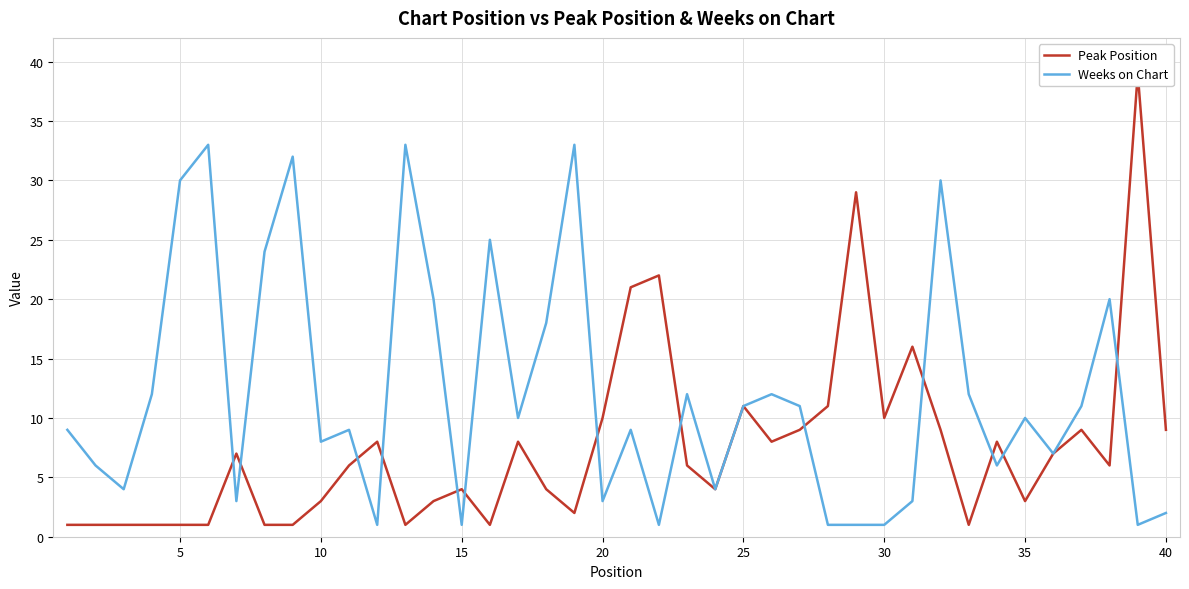

Rank the series by their average value, from highest to lowest.

Weeks on Chart, Peak Position